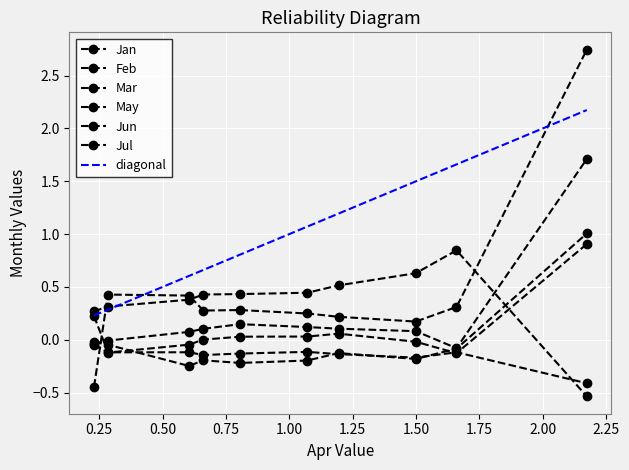

How many data points in Feb are less than 0?

9